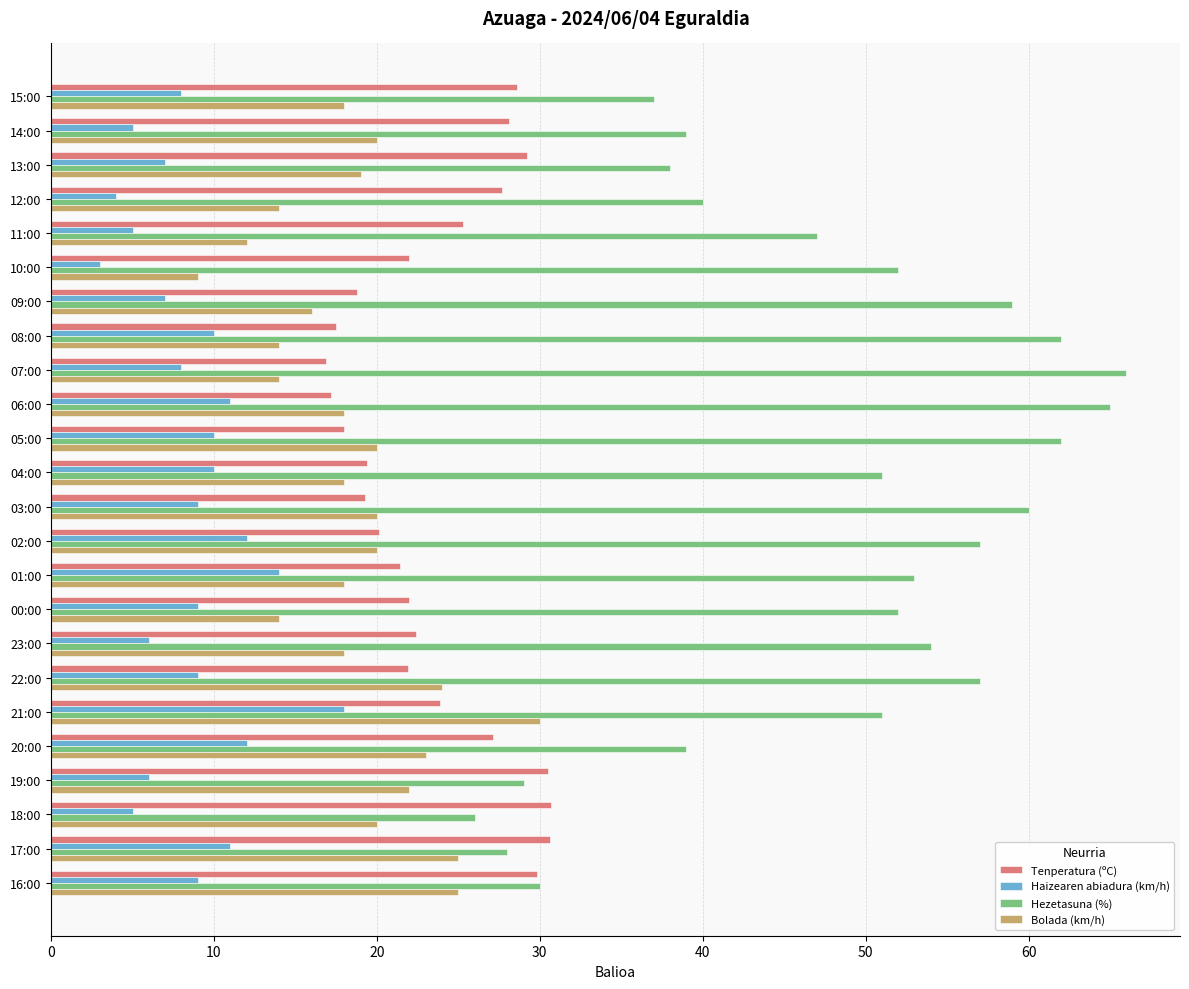

What is the average value of the Tenperatura (ºC) series?

23.7